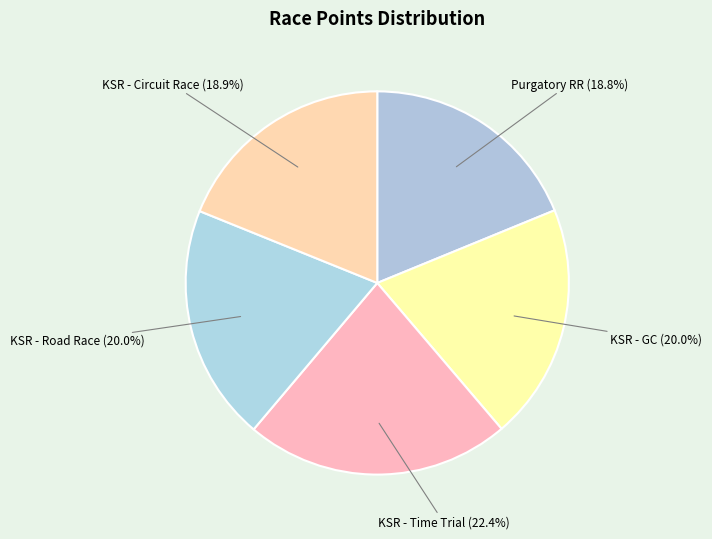

Count the number of slices in the pie.

5